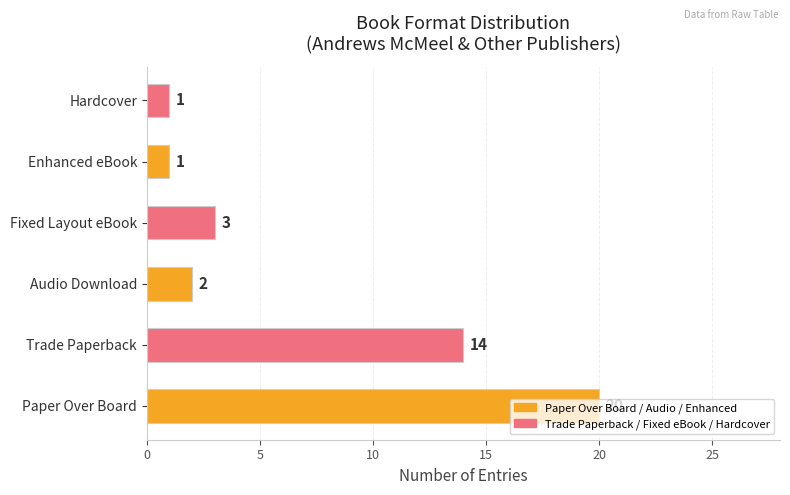

How many values are below 3?

3